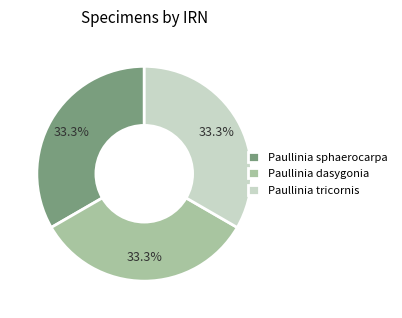

How many segments does this pie chart have?

3